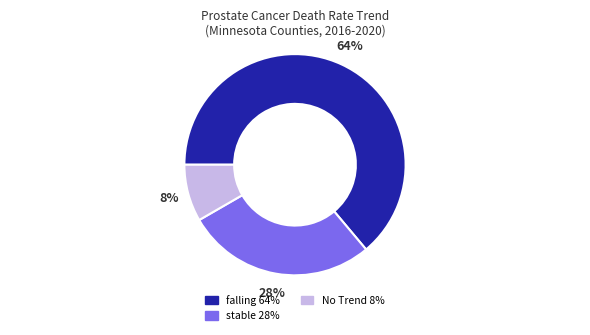

Count the number of slices in the pie.

3